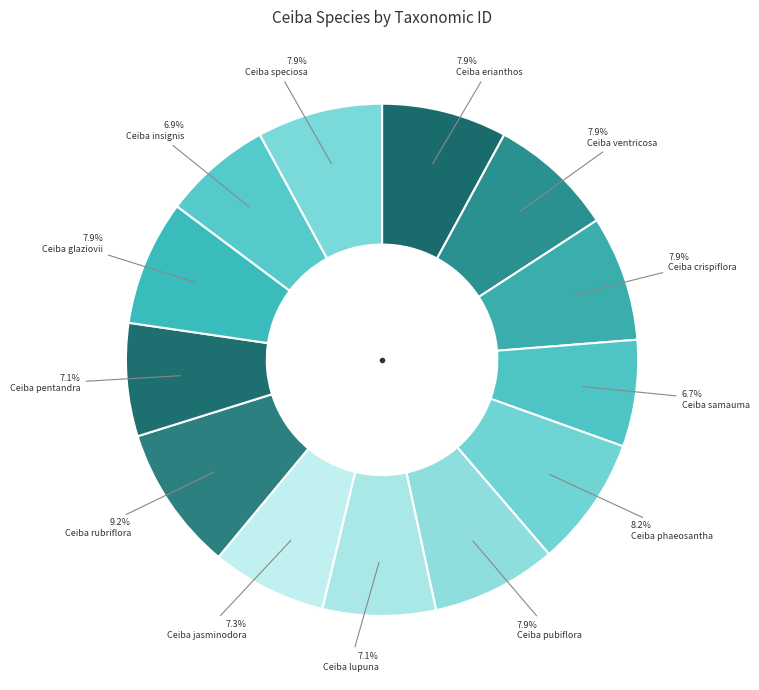

What is the largest slice in the pie chart?

Ceiba rubriflora